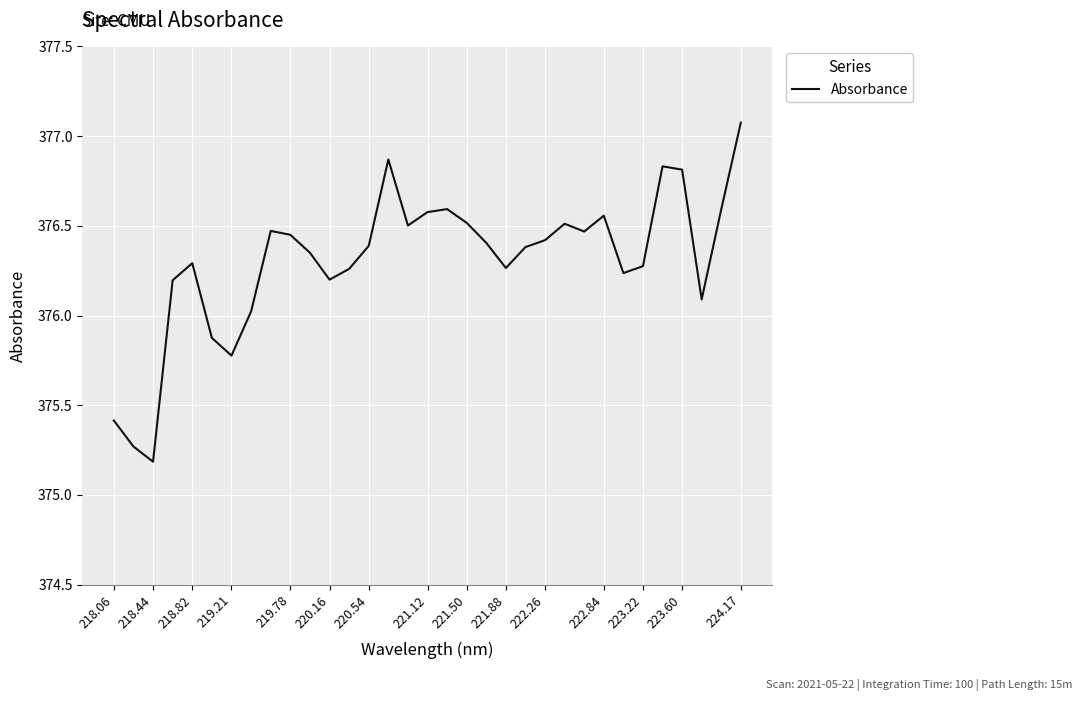

What is the minimum value shown in the chart?

375.2